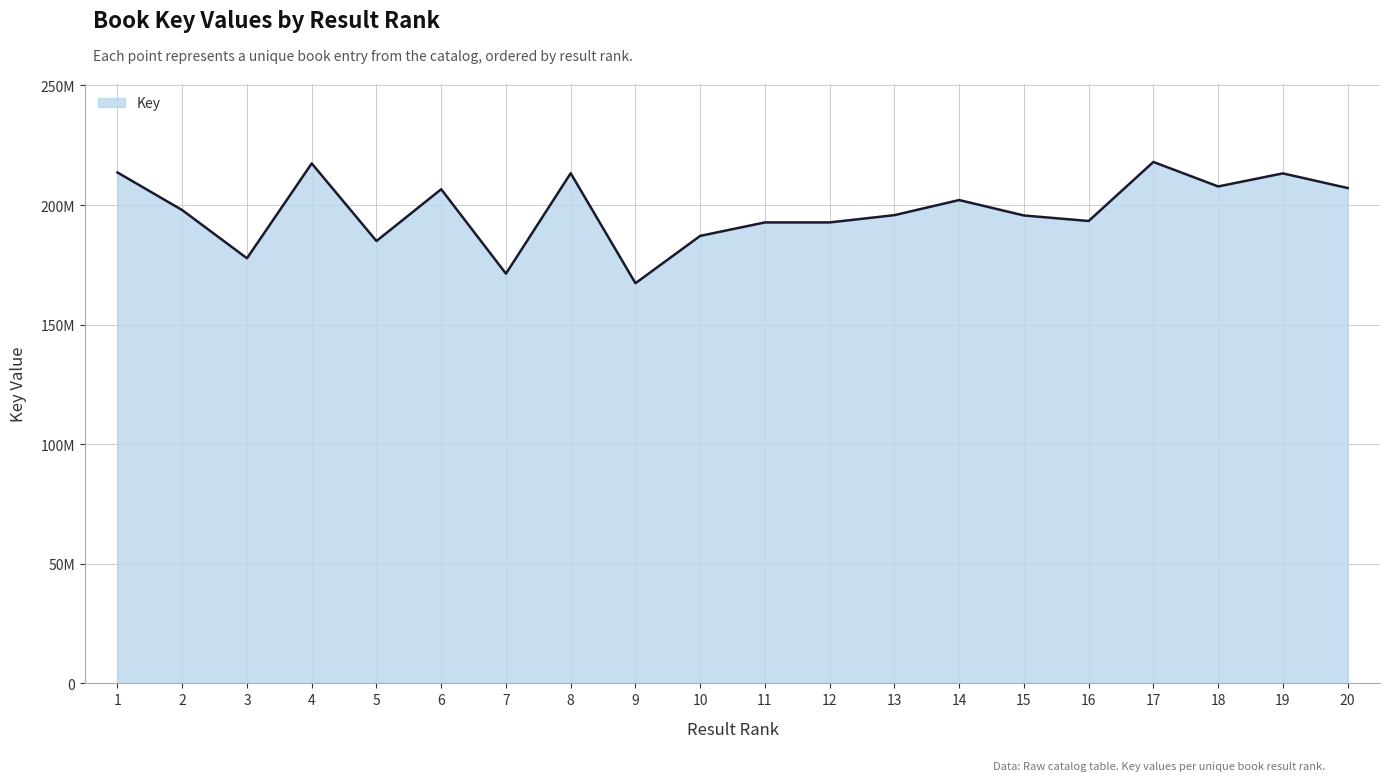

Does the chart display data point markers on the line(s)?

No